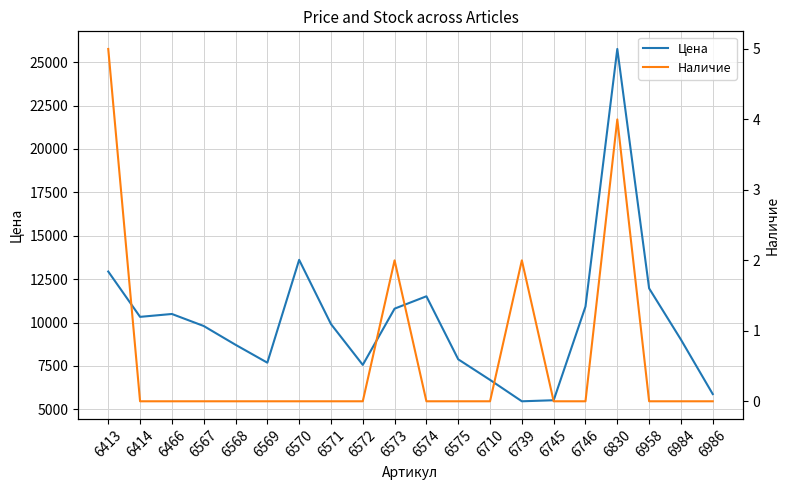

The value of Наличие at 6572 is 0. True or false?

True